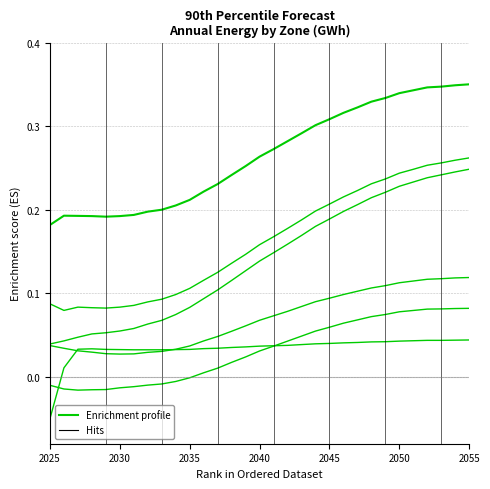

Is this an area chart (filled region under the line)?

No